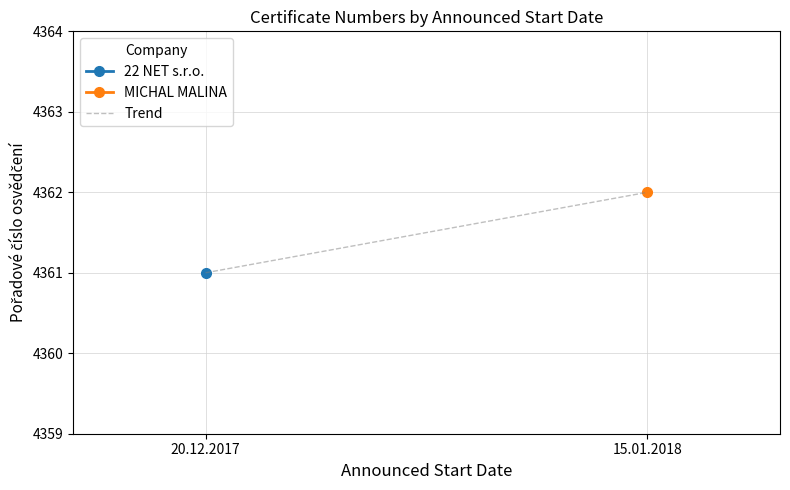

Between 20.12.2017 and 15.01.2018, which is larger?

15.01.2018